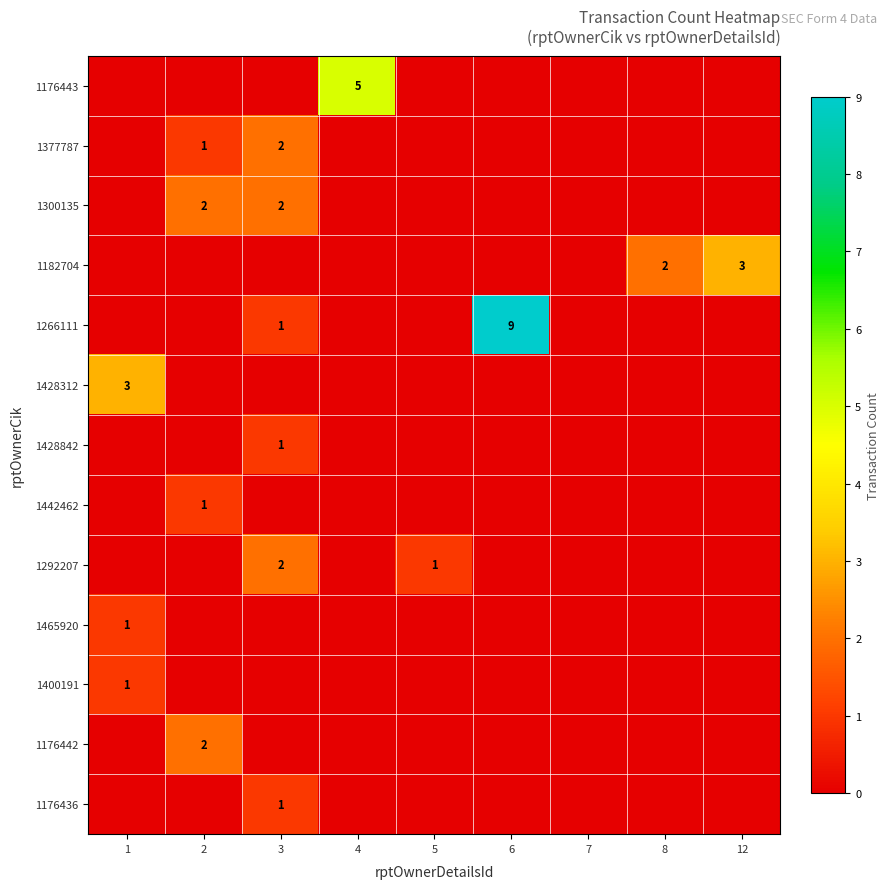

Between 2 and 12, which series saw the biggest shift?

1182704